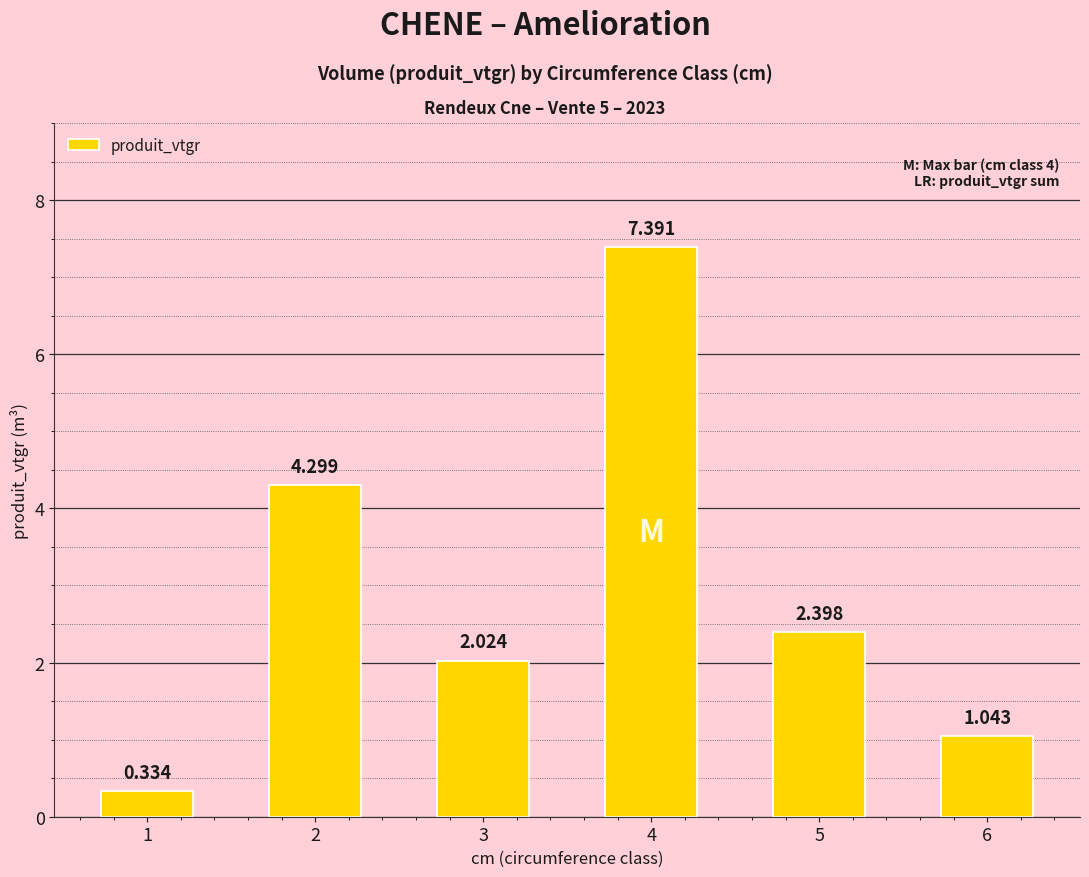

At which label does the data first exceed 2?

2